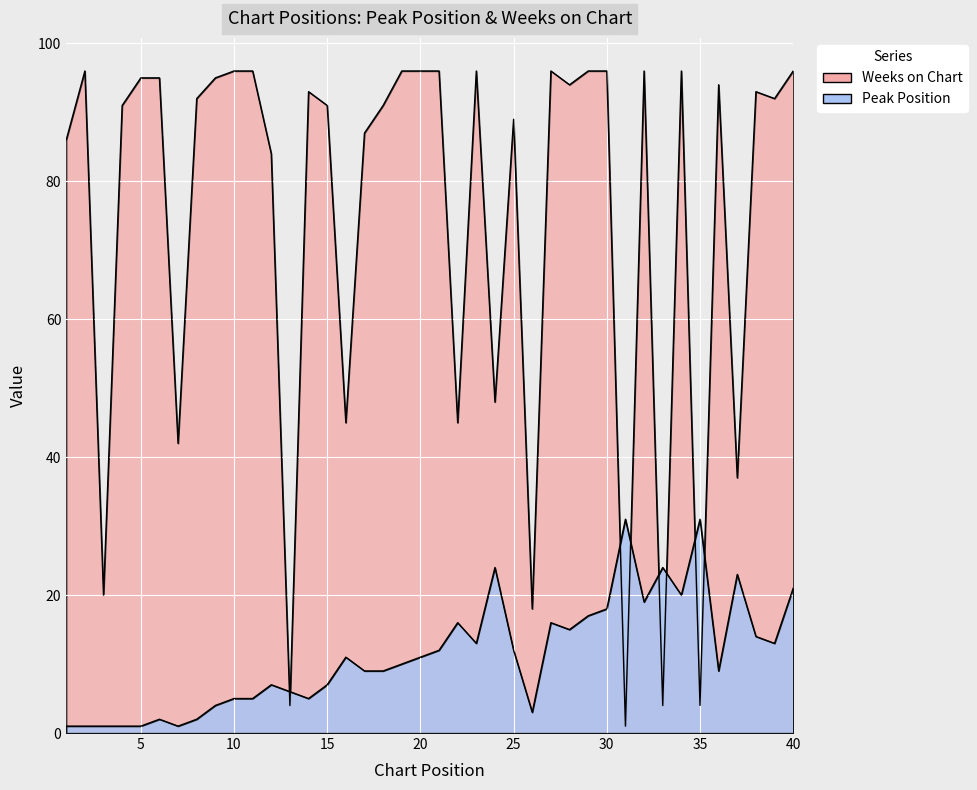

Which category has the lowest value across all series?

1